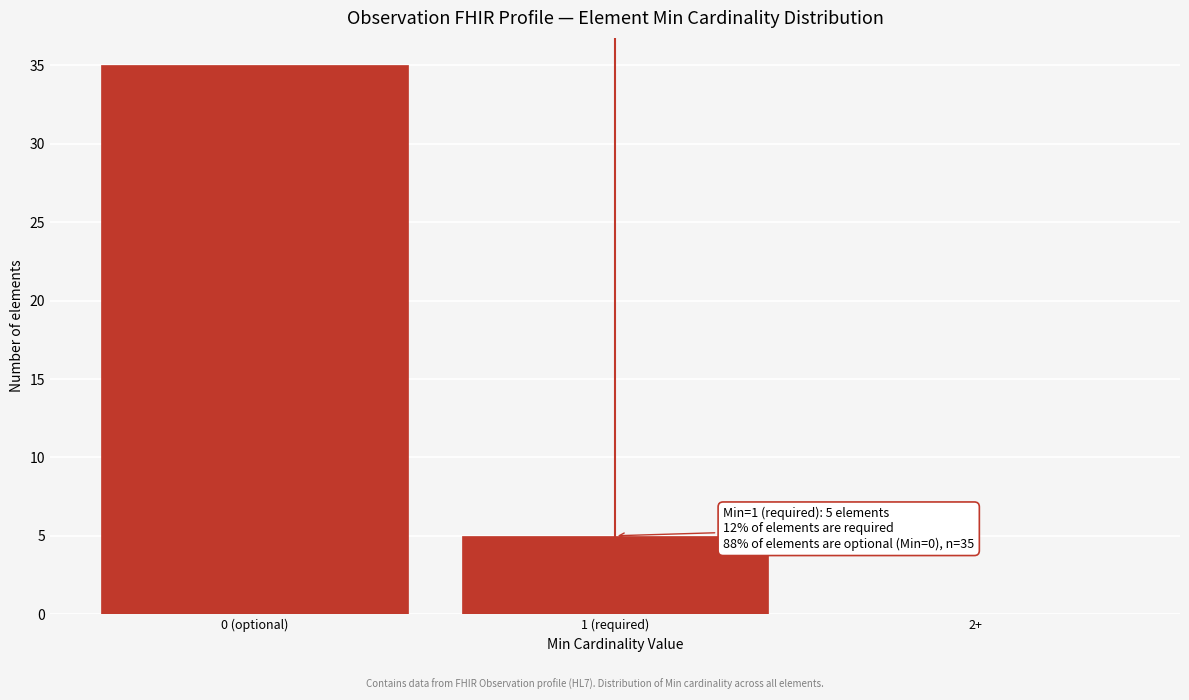

Reading left to right, extract all data points from this chart.

0 (optional)=35	1 (required)=5	2+=0